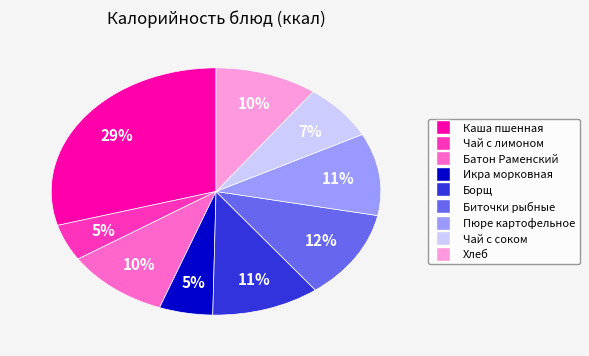

Does any single category account for the majority?

No